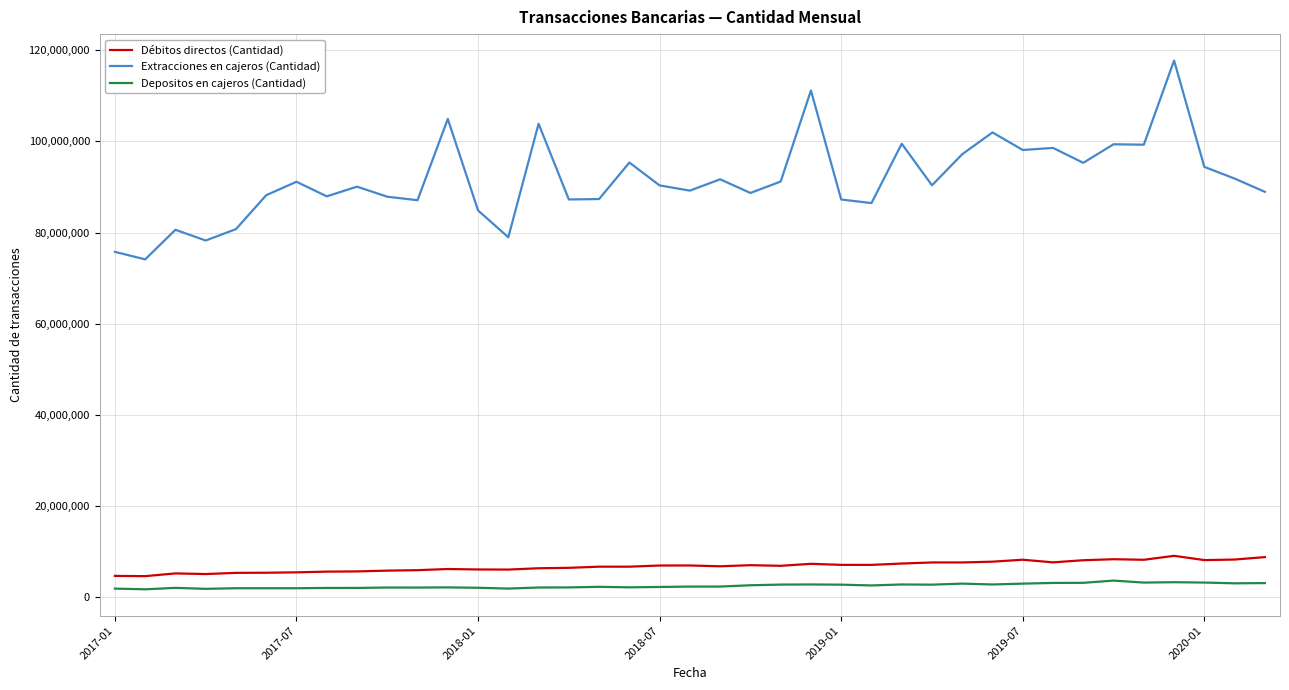

Which series has the largest total across all categories?

Extracciones en cajeros (Cantidad)